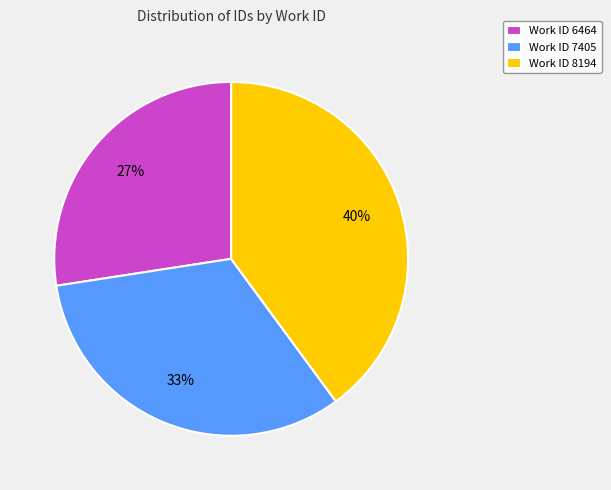

Does Work ID 7405 account for over 50% of the chart?

No